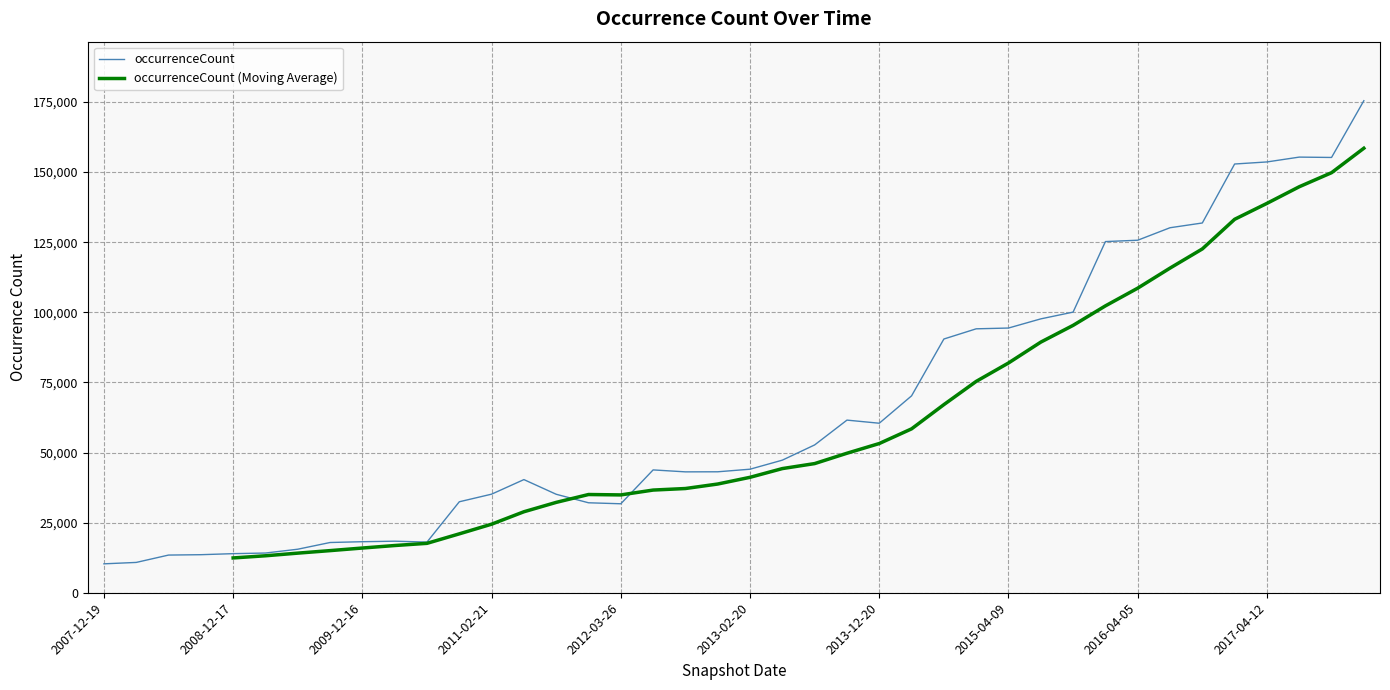

Between 2017-12-22 and 2016-12-27, which is larger?

2017-12-22